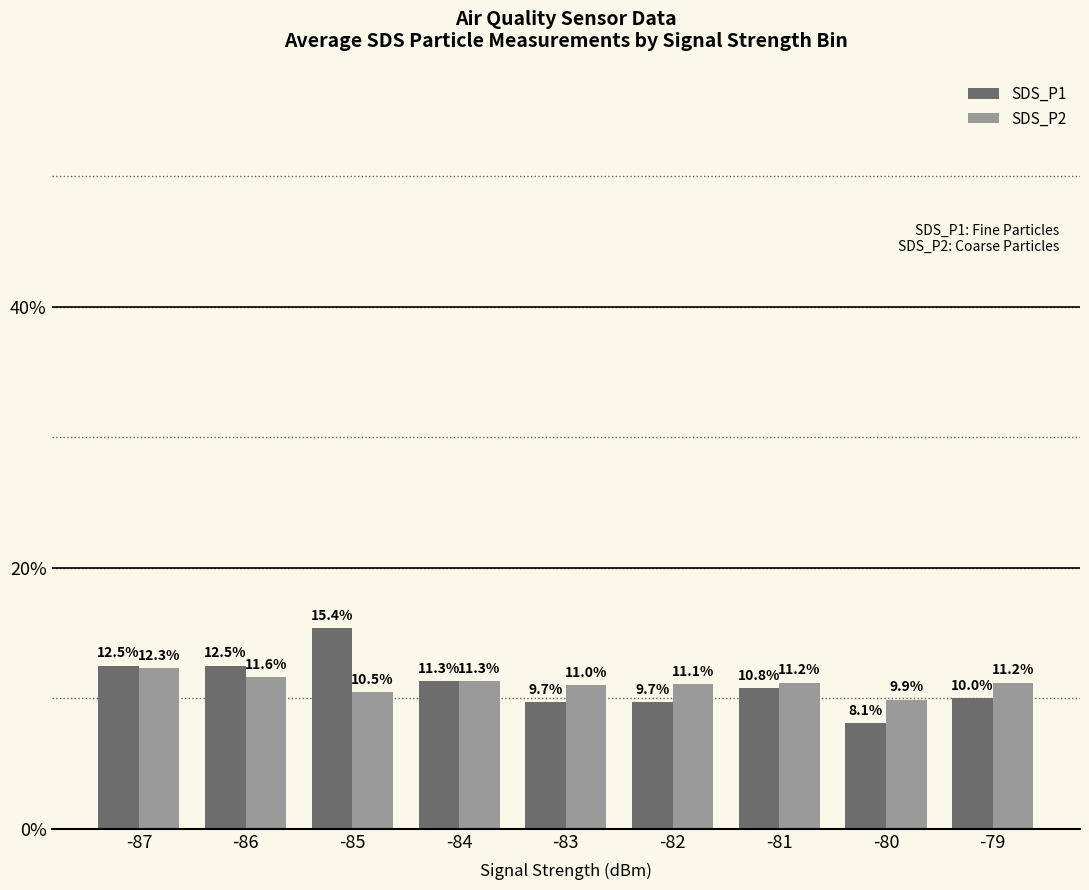

Which series has the largest range (max minus min)?

SDS_P1